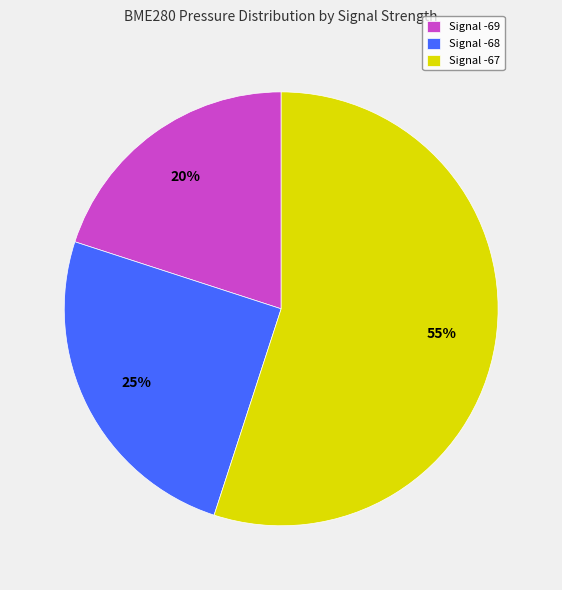

Is it true that Signal -69 is 20% of the pie?

True